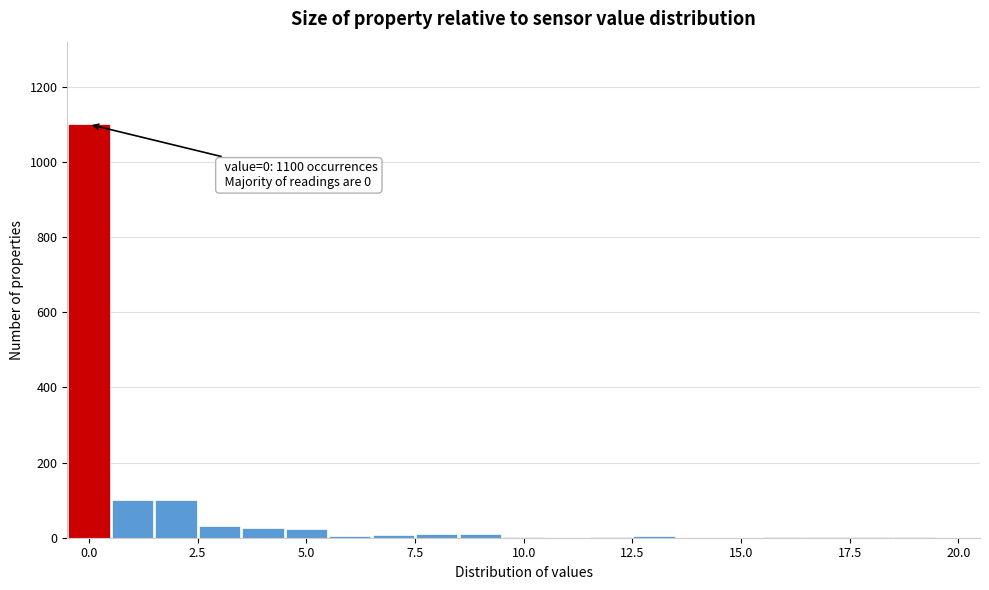

Around what value on the x-axis is the tallest bar? Give the approximate position of its centre, as read against the axis.

0.0